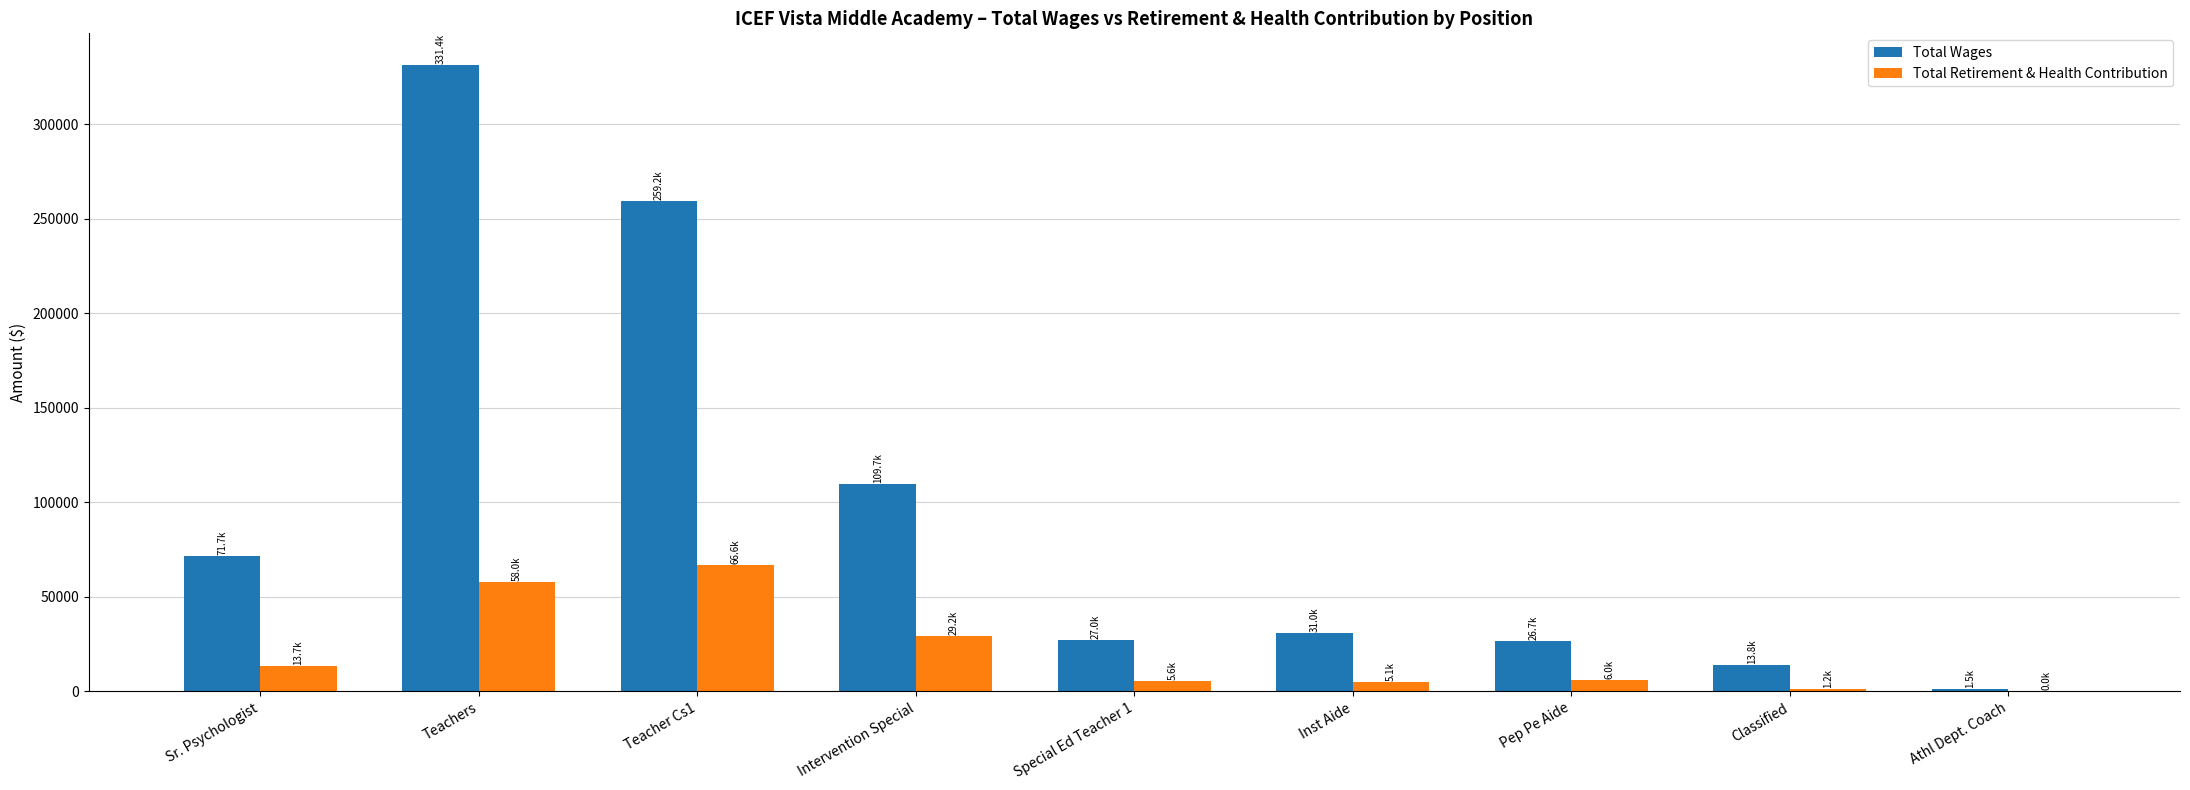

What is the difference between the Total Wages values at Teacher Cs1 and Teachers?

72237